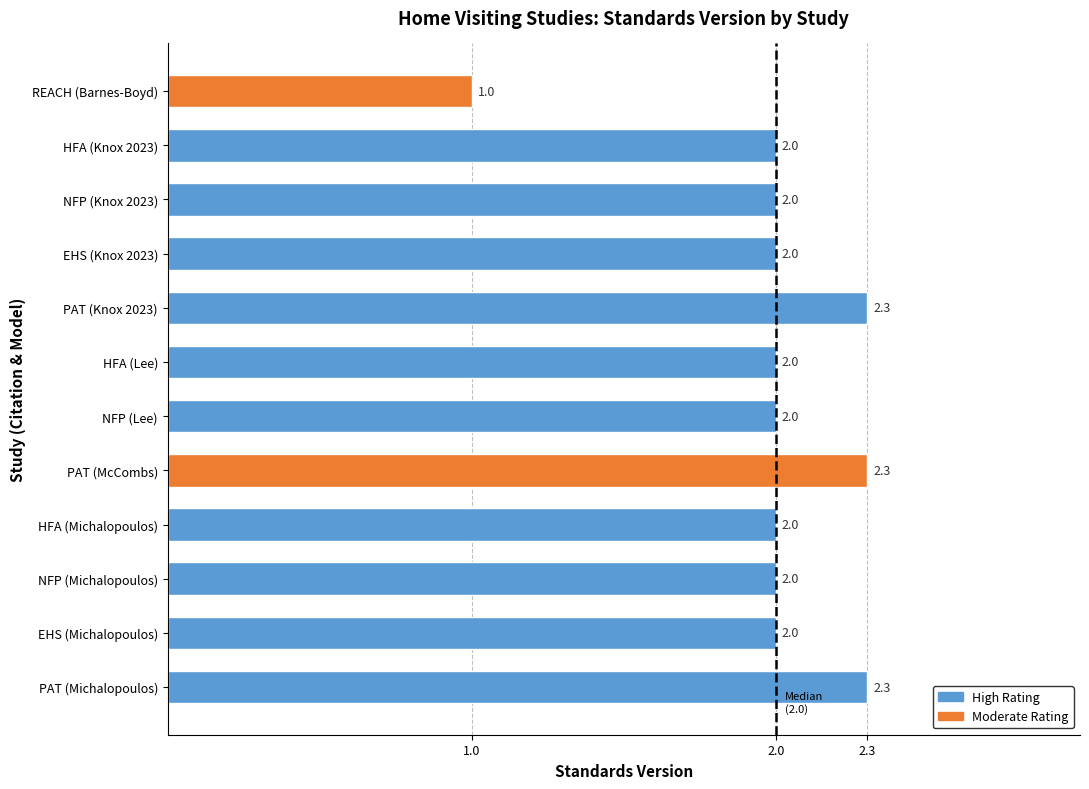

Is it true that the value at NFP (Lee) is 1.2?

False